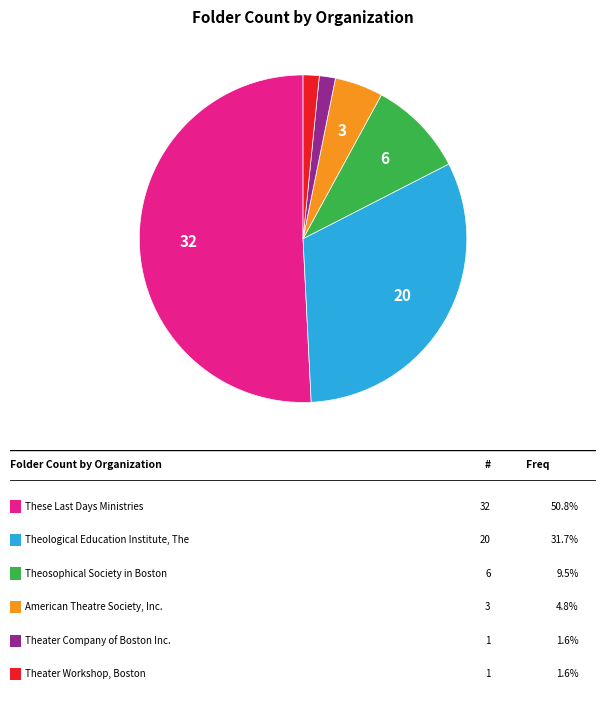

Is there any slice that represents more than half of the pie?

Yes